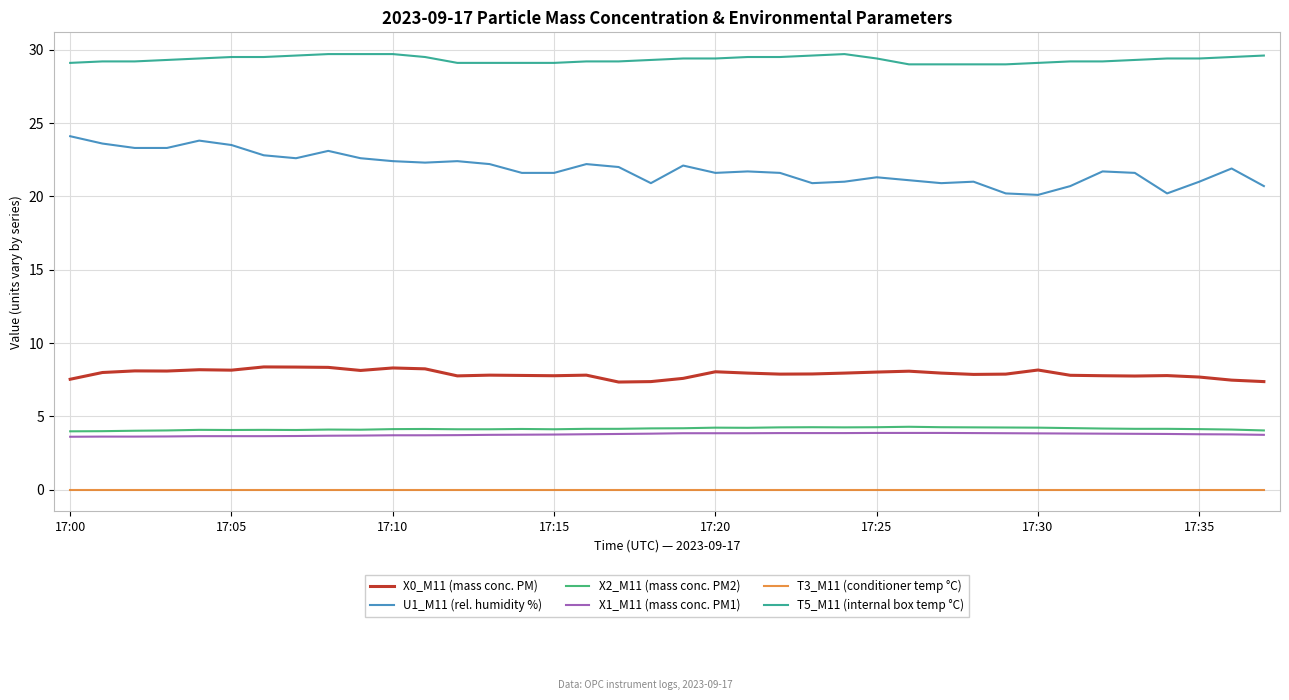

Which series has the largest range (max minus min)?

U1_M11 (rel. humidity %)